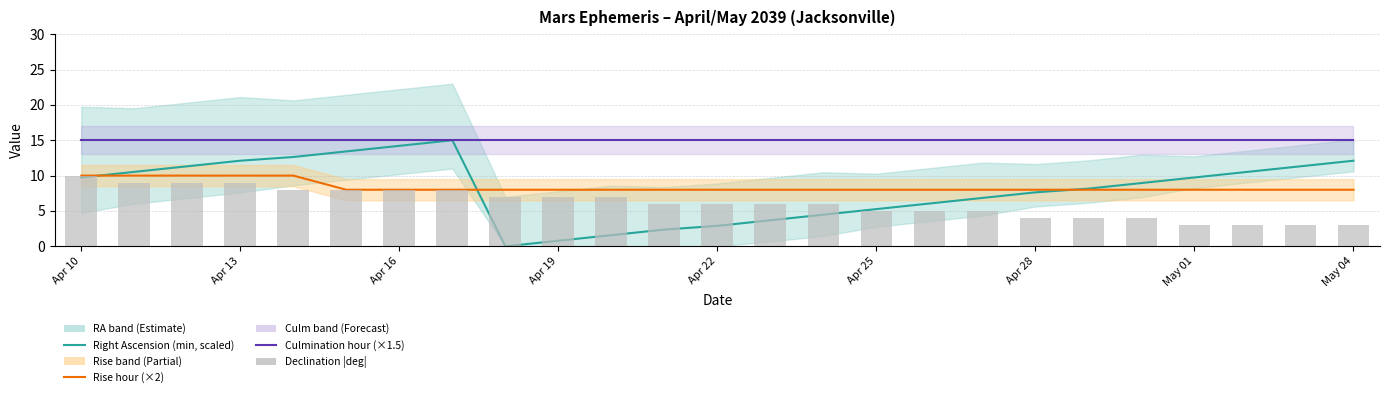

At how many categories does at least one series exceed 6?

25